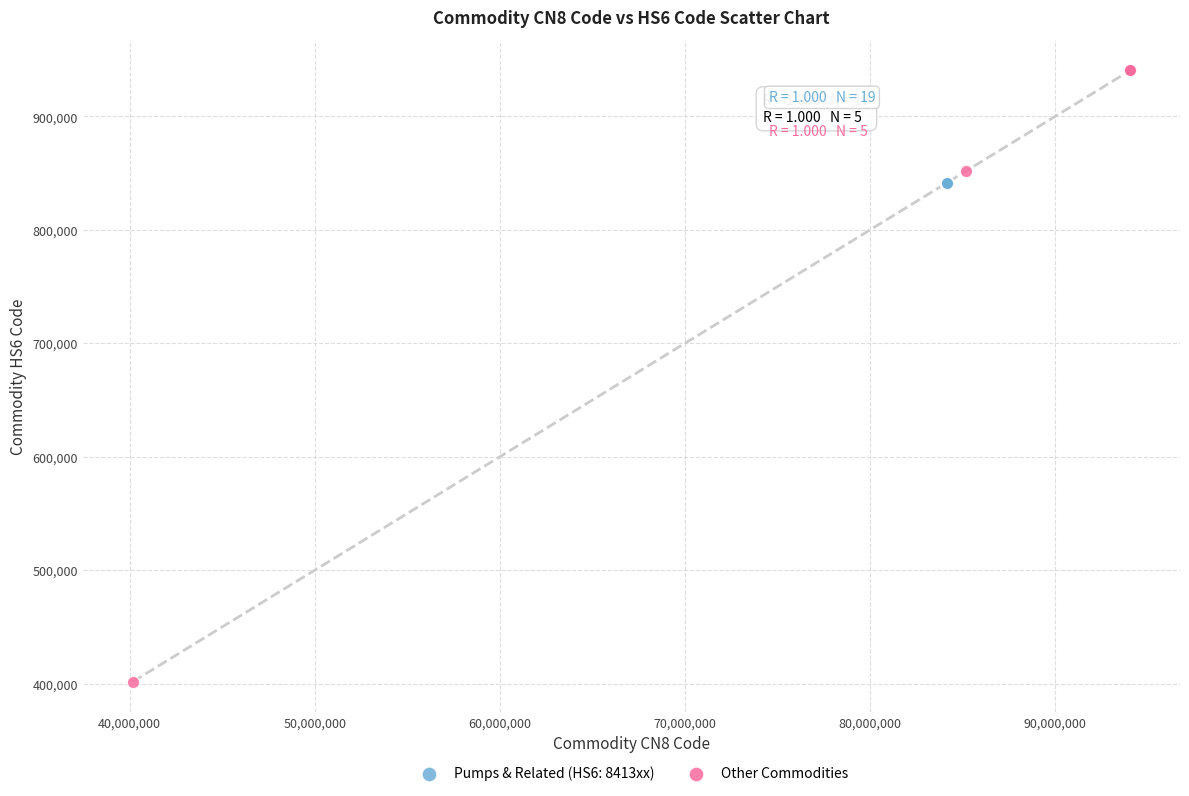

Which series reaches the minimum Y coordinate?

Other Commodities